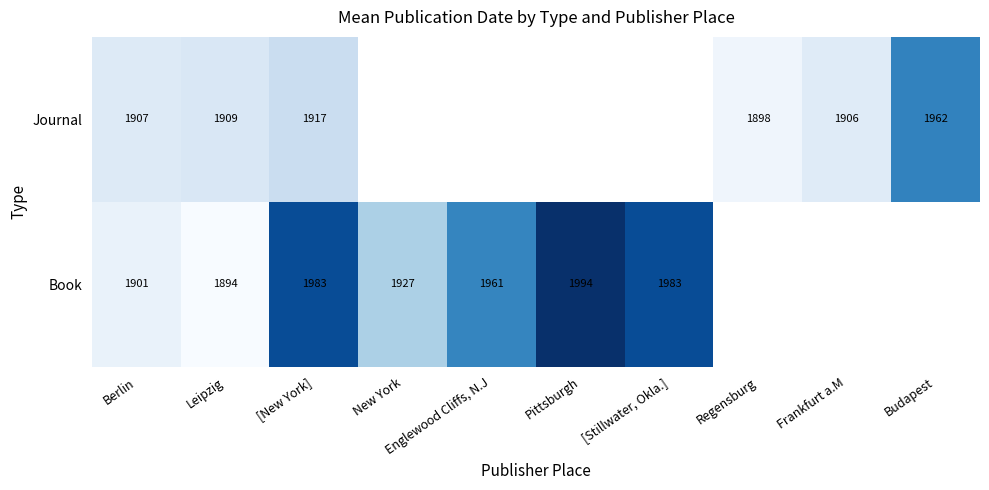

What is the difference between the Book values at [New York] and New York?

56